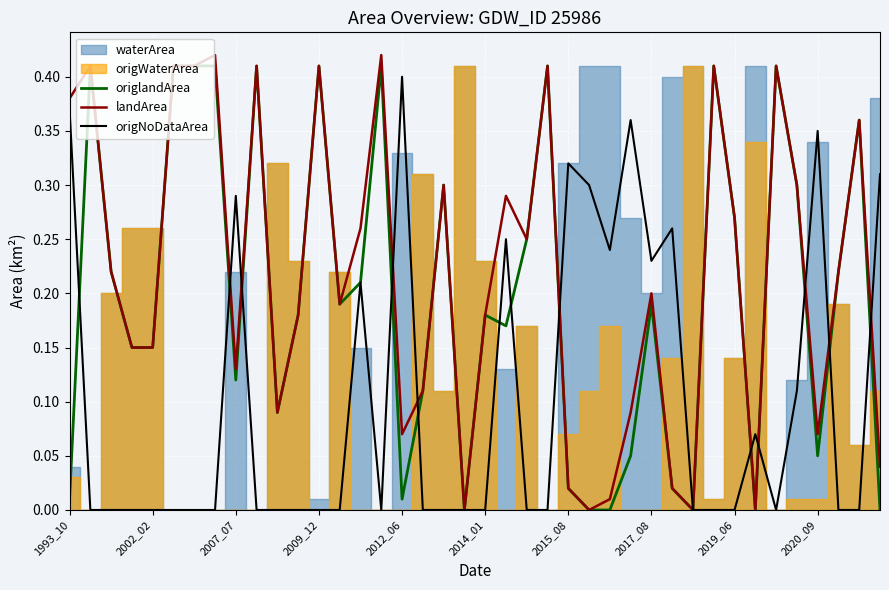

Which category has the highest value in the origNoDataArea series?

2012_06